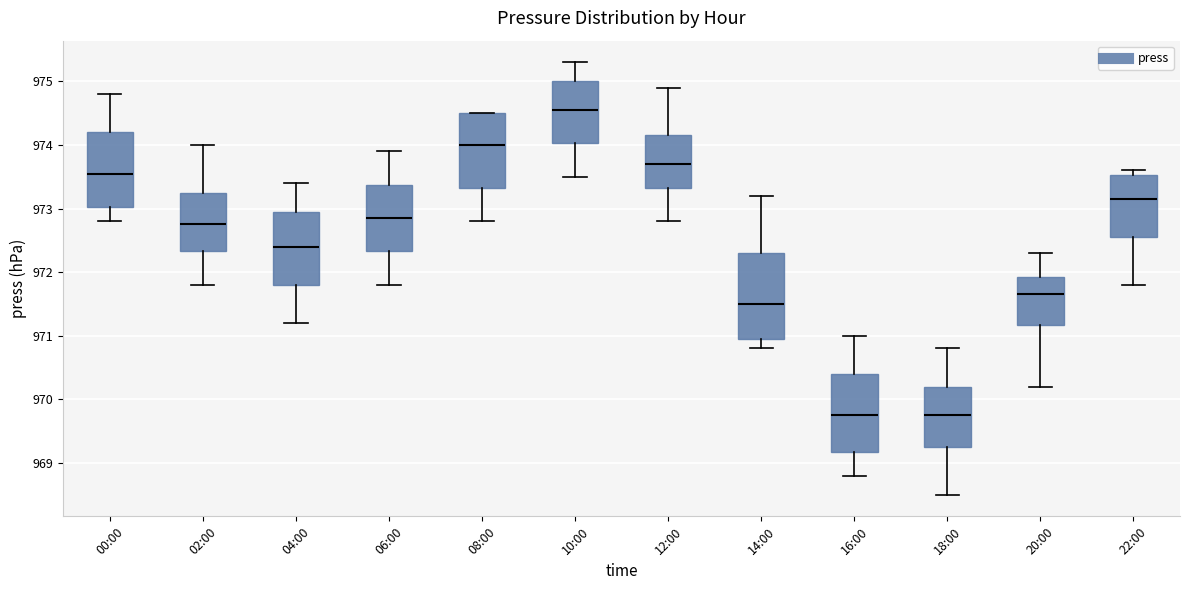

Reading left to right, read every box against the y-axis: the position of its median line, the range the box covers, and the ends of its whiskers. The values are not printed on the chart, so give them approximately, as read against the axis.

00:00: median 973.6, box 973.0 to 974.2, whiskers 972.8 to 974.8
02:00: median 972.8, box 972.3 to 973.3, whiskers 971.8 to 974.0
04:00: median 972.4, box 971.8 to 973.0, whiskers 971.2 to 973.4
06:00: median 972.9, box 972.3 to 973.4, whiskers 971.8 to 973.9
08:00: median 974.0, box 973.3 to 974.5, whiskers 972.8 to 974.5
10:00: median 974.6, box 974.0 to 975.0, whiskers 973.5 to 975.3
12:00: median 973.7, box 973.3 to 974.2, whiskers 972.8 to 974.9
14:00: median 971.5, box 971.0 to 972.3, whiskers 970.8 to 973.2
16:00: median 969.8, box 969.2 to 970.4, whiskers 968.8 to 971.0
18:00: median 969.8, box 969.3 to 970.2, whiskers 968.5 to 970.8
20:00: median 971.7, box 971.2 to 971.9, whiskers 970.2 to 972.3
22:00: median 973.2, box 972.6 to 973.5, whiskers 971.8 to 973.6